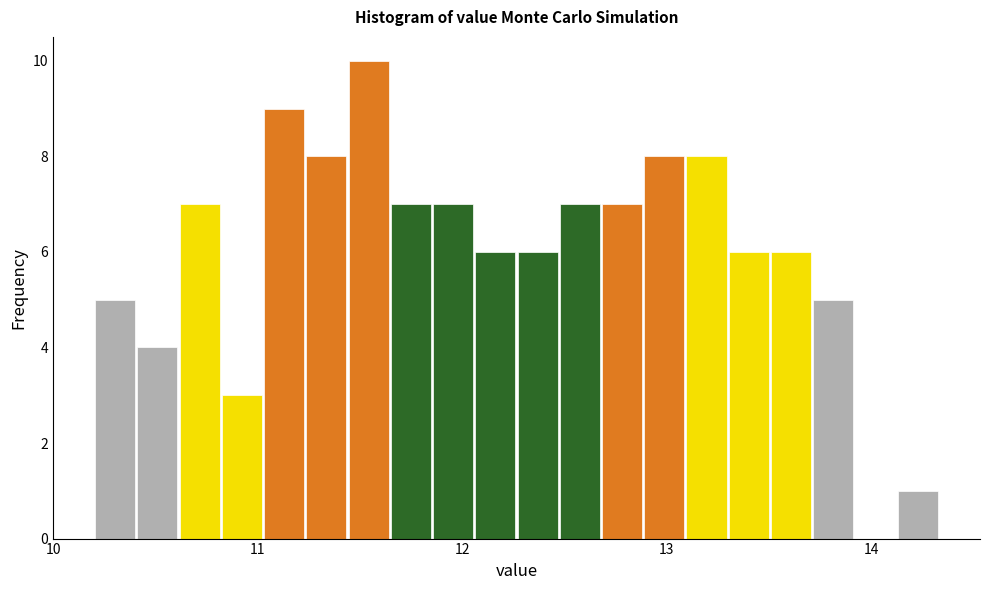

Around what value on the x-axis is the tallest bar? Give the approximate position of its centre, as read against the axis.

11.5